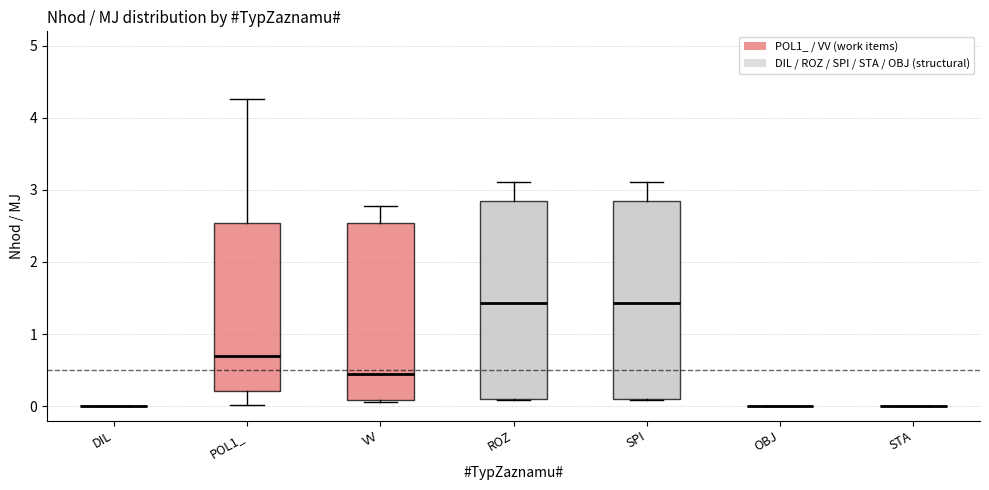

Reading left to right, transcribe this box plot: for each box, give where its median line is, the range the box spans, and where its two whiskers end, as read against the y-axis. The values are not printed on the chart, so give them approximately, as read against the axis.

DIL: box collapsed to a line at 0.0, whiskers 0.0 to 0.0
POL1_: median 0.7, box 0.2 to 2.5, whiskers 0.0 to 4.3
VV: median 0.5, box 0.1 to 2.5, whiskers 0.1 to 2.8
ROZ: median 1.4, box 0.1 to 2.8, whiskers 0.1 to 3.1
SPI: median 1.4, box 0.1 to 2.8, whiskers 0.1 to 3.1
OBJ: box collapsed to a line at 0.0, whiskers 0.0 to 0.0
STA: box collapsed to a line at 0.0, whiskers 0.0 to 0.0